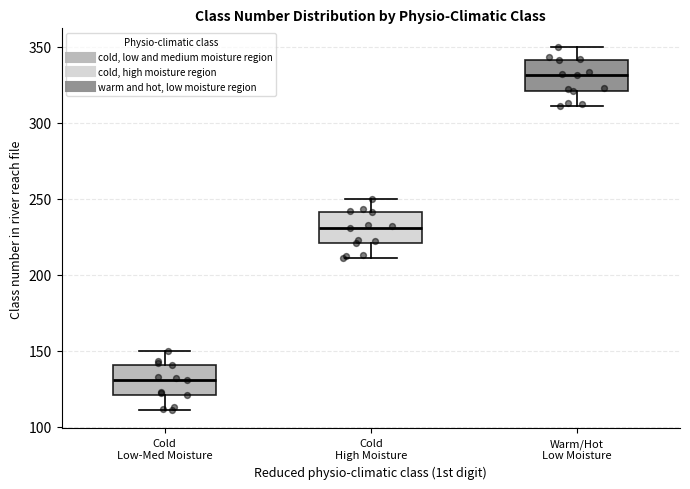

Reading left to right, transcribe this box plot: for each box, give where its median line is, the range the box spans, and where its two whiskers end, as read against the y-axis. The values are not printed on the chart, so give them approximately, as read against the axis.

Cold Low-Med Moisture: median 130, box 120 to 140, whiskers 110 to 150
Cold High Moisture: median 230, box 220 to 240, whiskers 210 to 250
Warm/Hot Low Moisture: median 330, box 320 to 340, whiskers 310 to 350